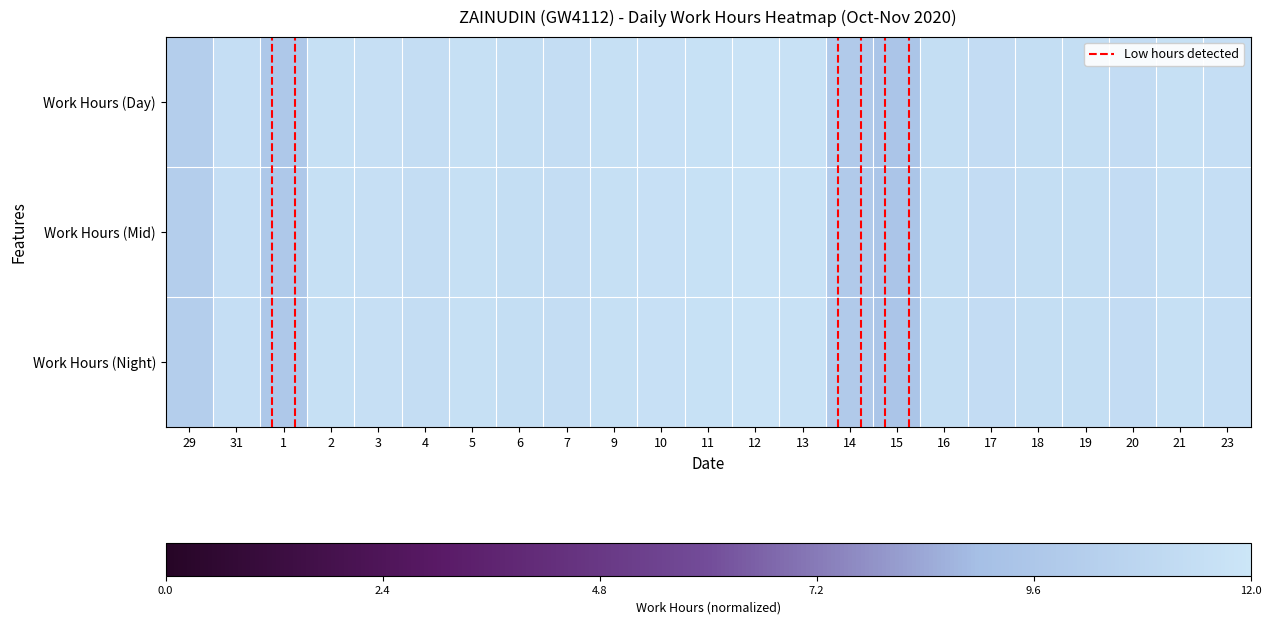

At 9, list the series in order from smallest to largest.

Work Hours (Day), Work Hours (Mid), Work Hours (Night)